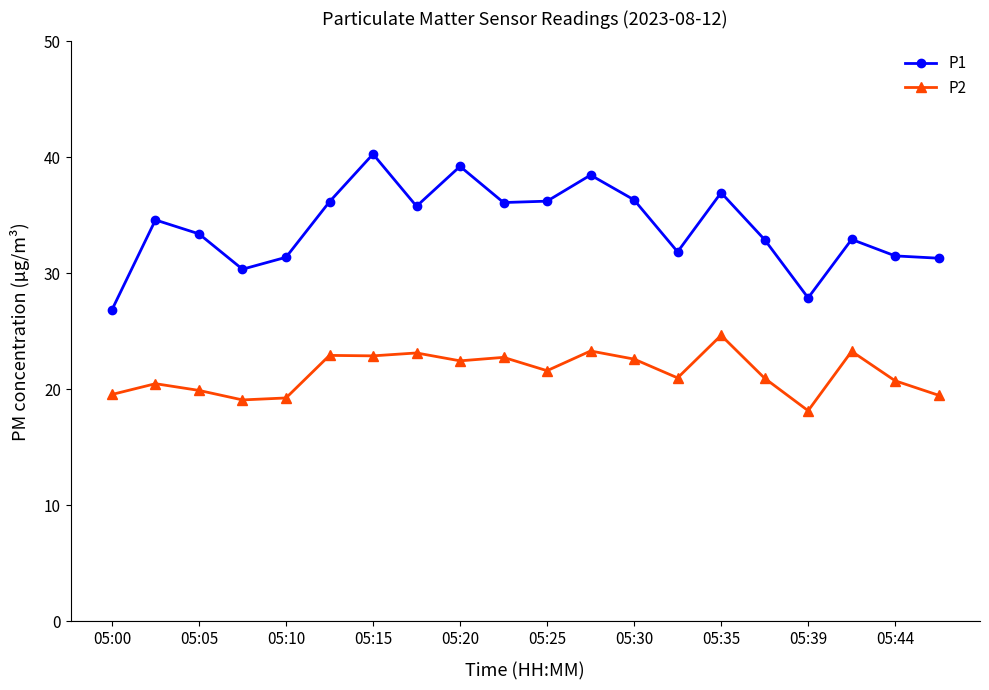

True or false: P1 and P2 intersect in this chart.

False